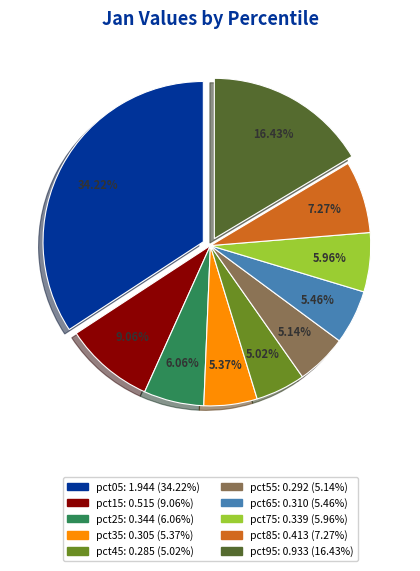

To the nearest percent, what is the combined percentage of pct85 and pct45?

12%